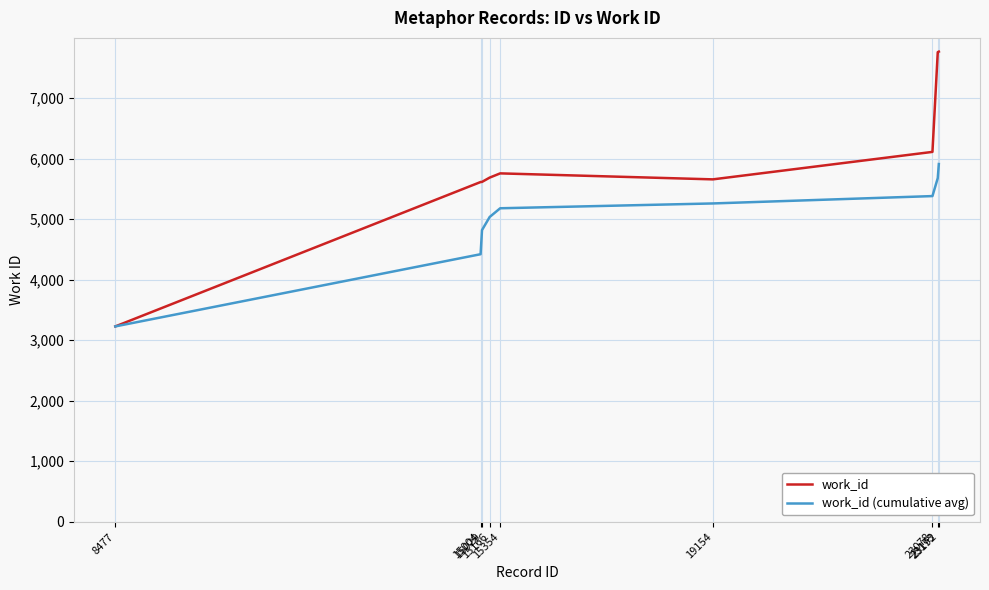

Which series has the largest range (max minus min)?

work_id